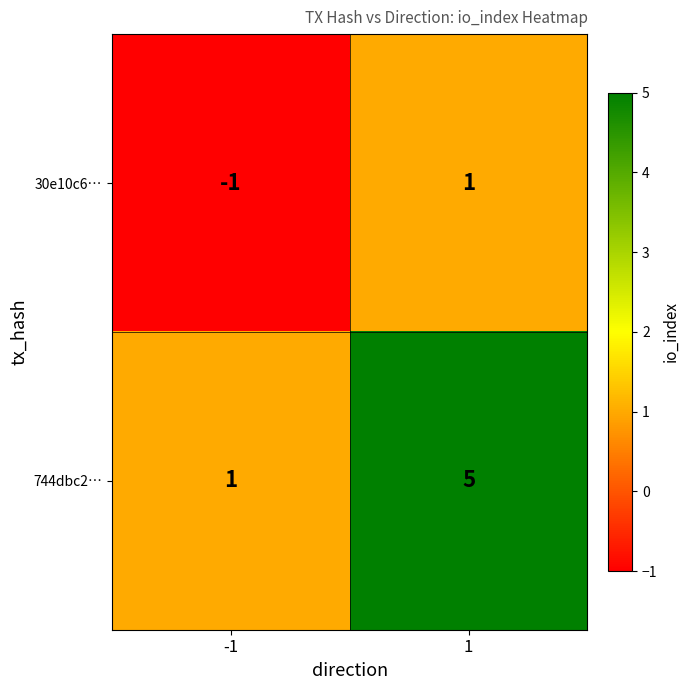

Count the number of data series in this chart.

2